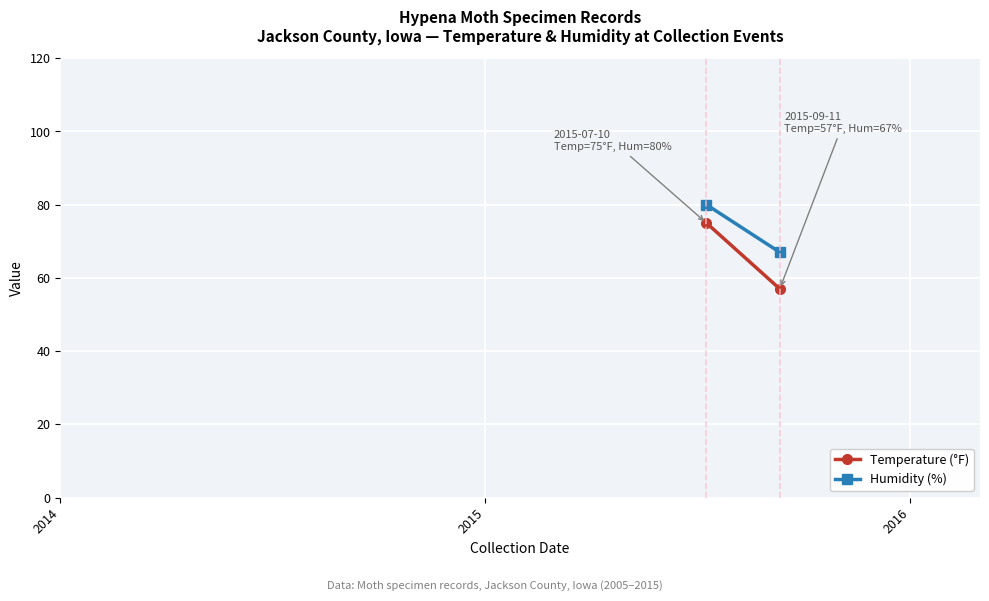

The Temperature (°F) series shows 51 at 2014. True or false?

False